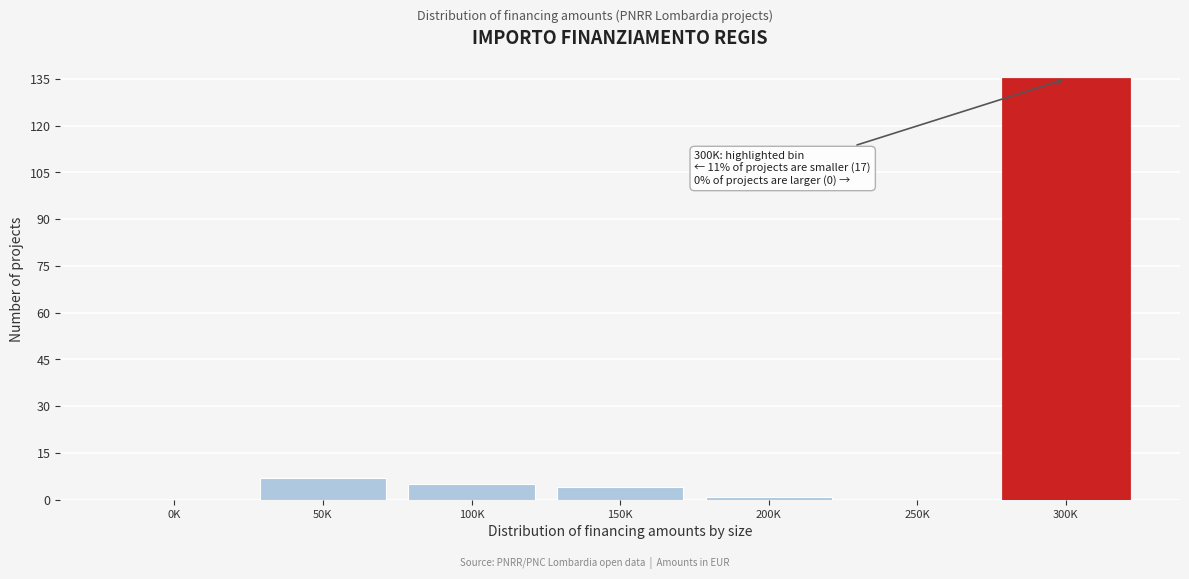

Reading left to right, extract all data points from this chart.

0K=0	50K=7	100K=5	150K=4	200K=1	250K=0	300K=135